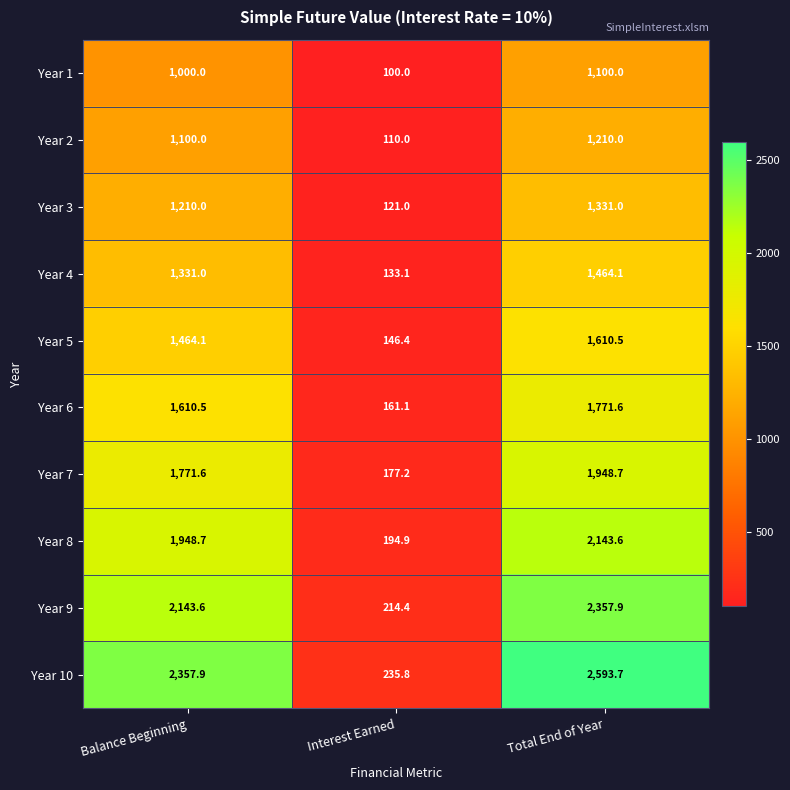

What is the difference between the highest and lowest values at Balance Beginning?

1357.9